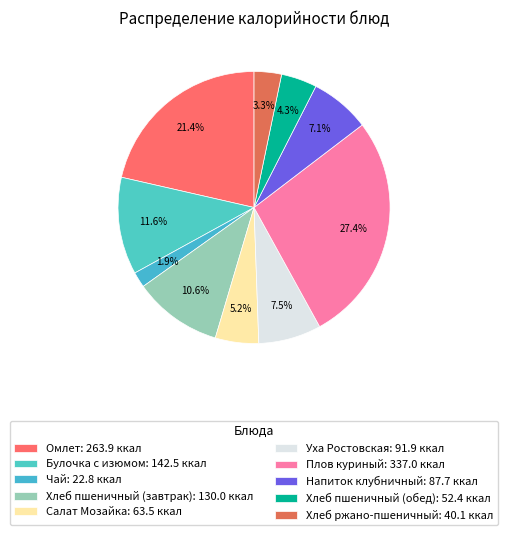

Combined, what portion of the pie is Плов куриный and Хлеб ржано-пшеничный?

30.6%